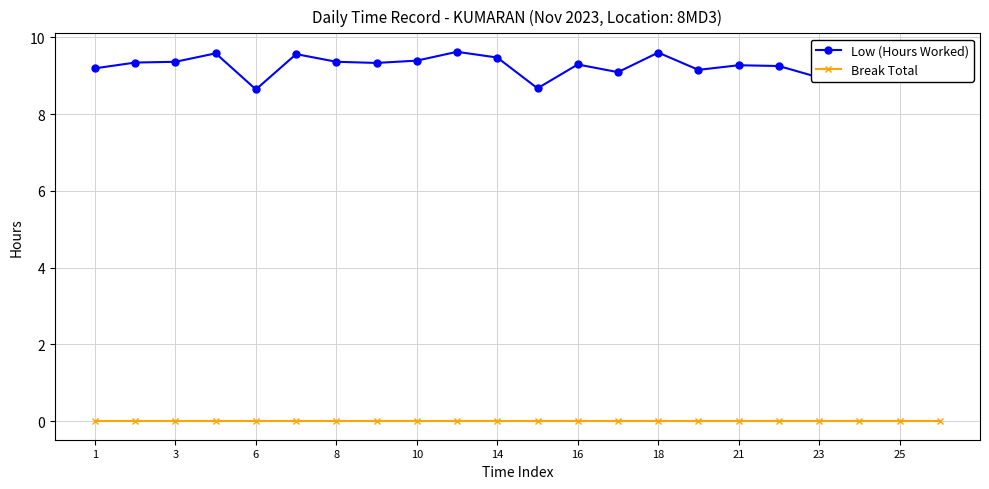

True or false: Low (Hours Worked) and Break Total cross at least once.

False